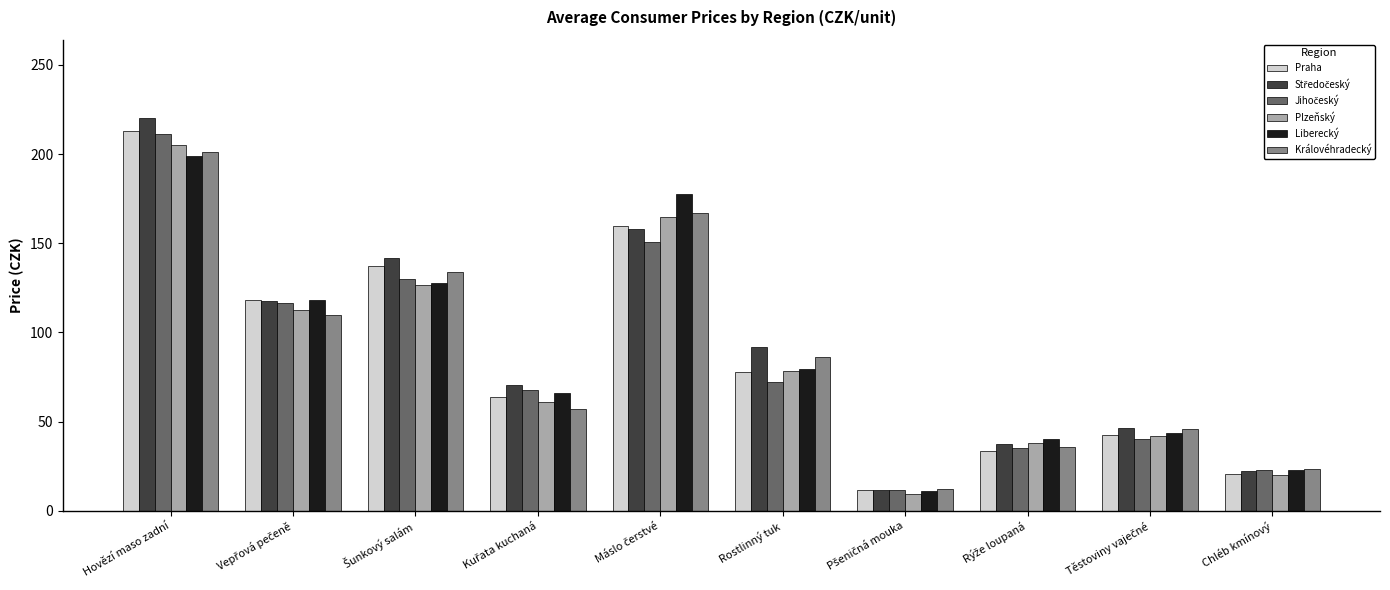

How many bars are there in each group?

6